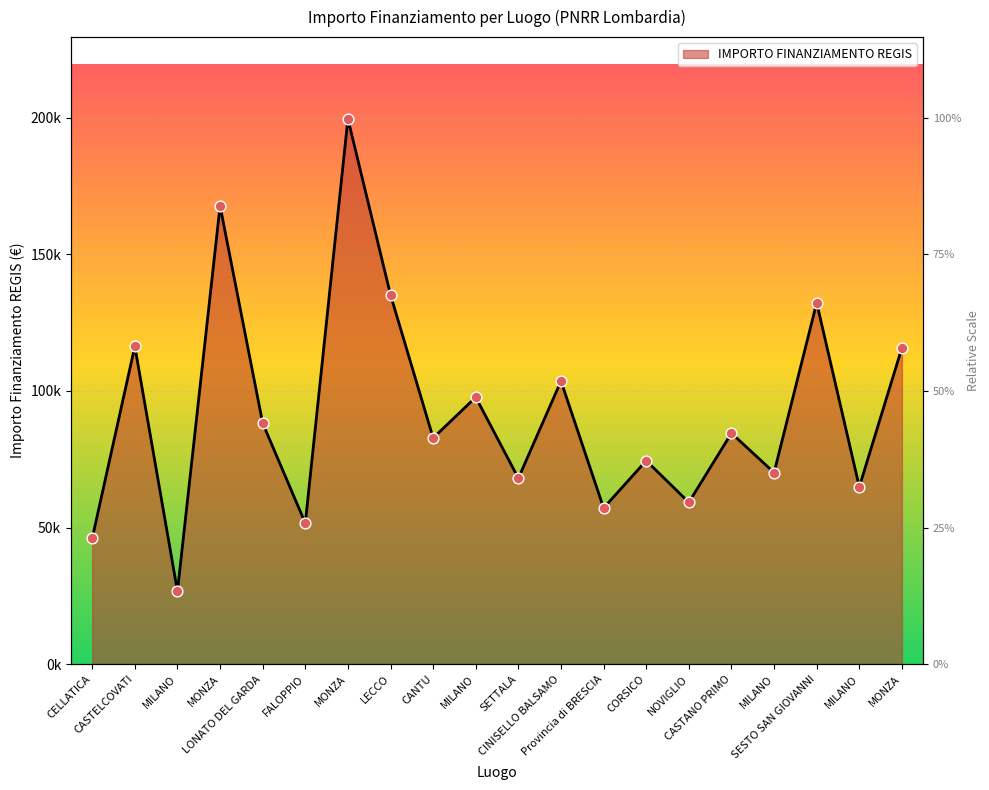

What is the change in value from CASTELCOVATI to LONATO DEL GARDA?

-28110.8